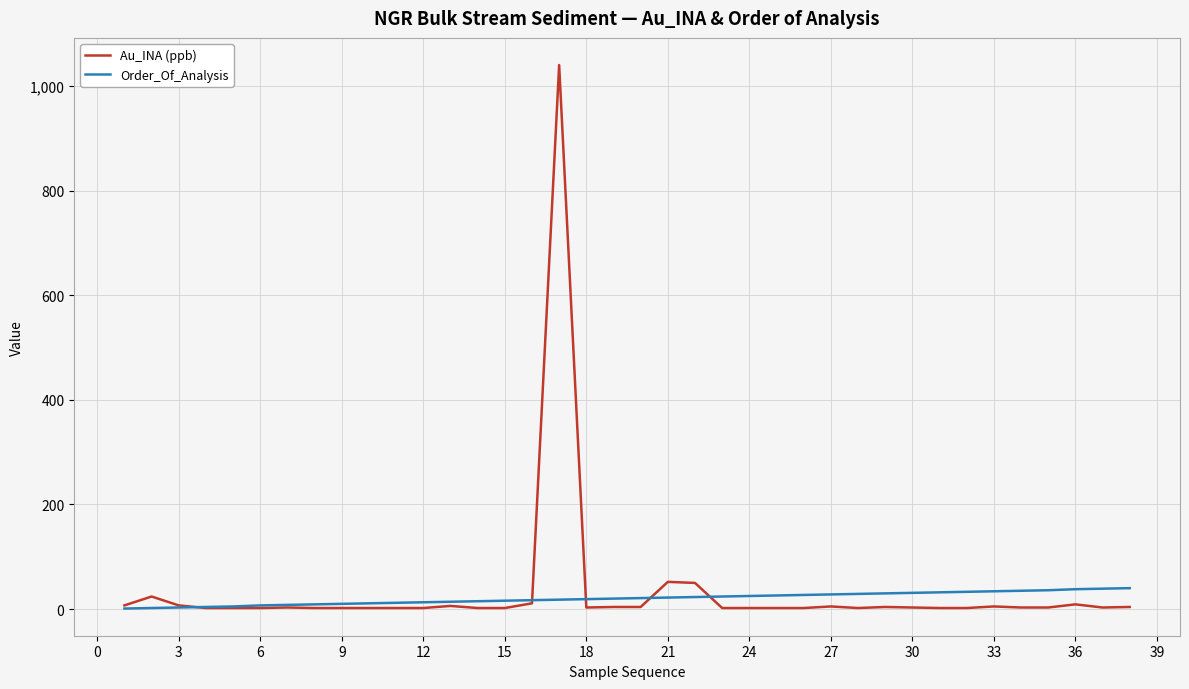

What is the maximum value shown in the chart?

1040